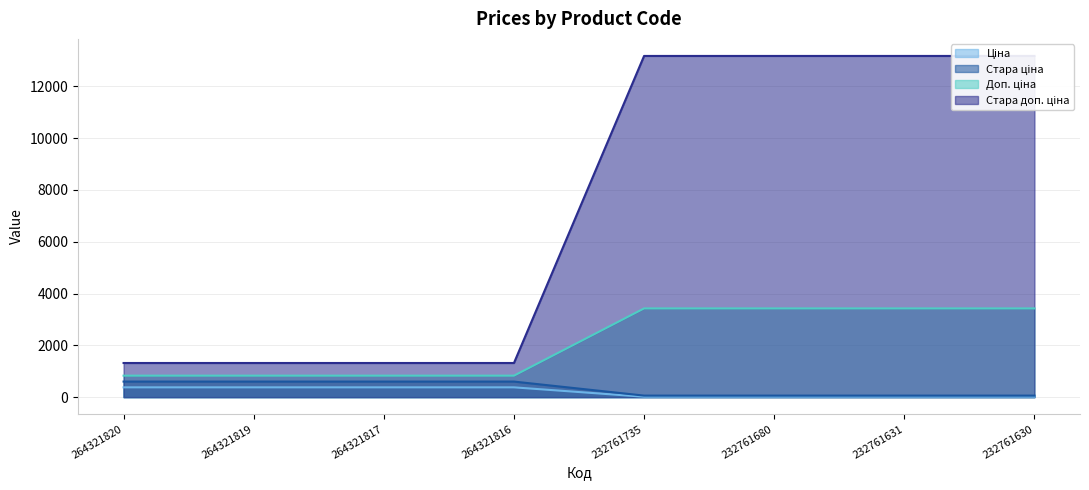

Count the number of categories in the chart.

8